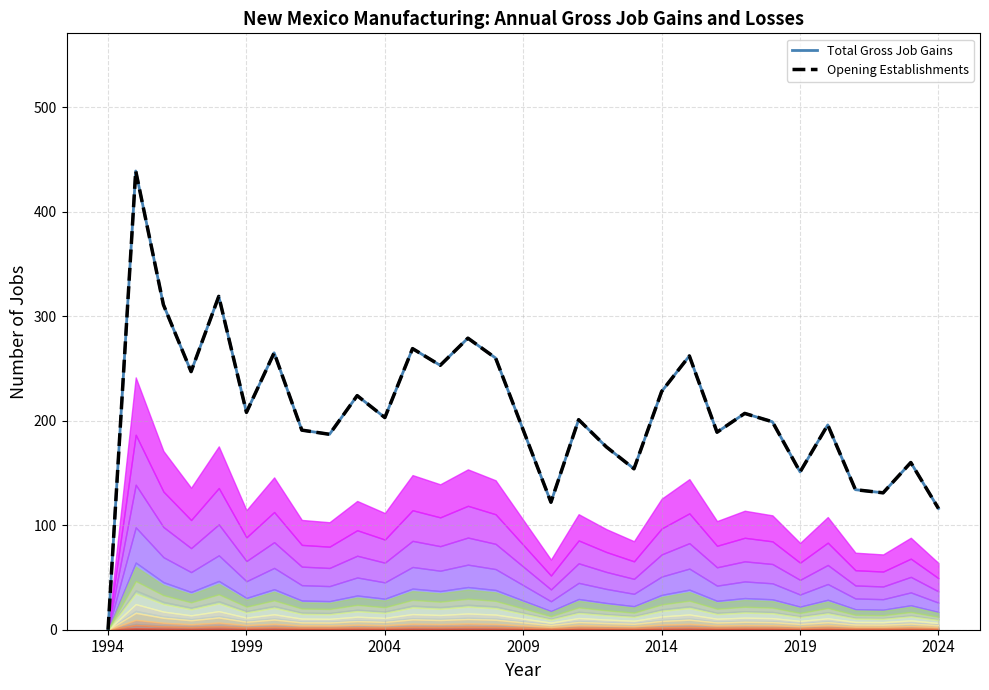

What is the value of the Total Gross Job Gains Line point at the 31st from the left?

116